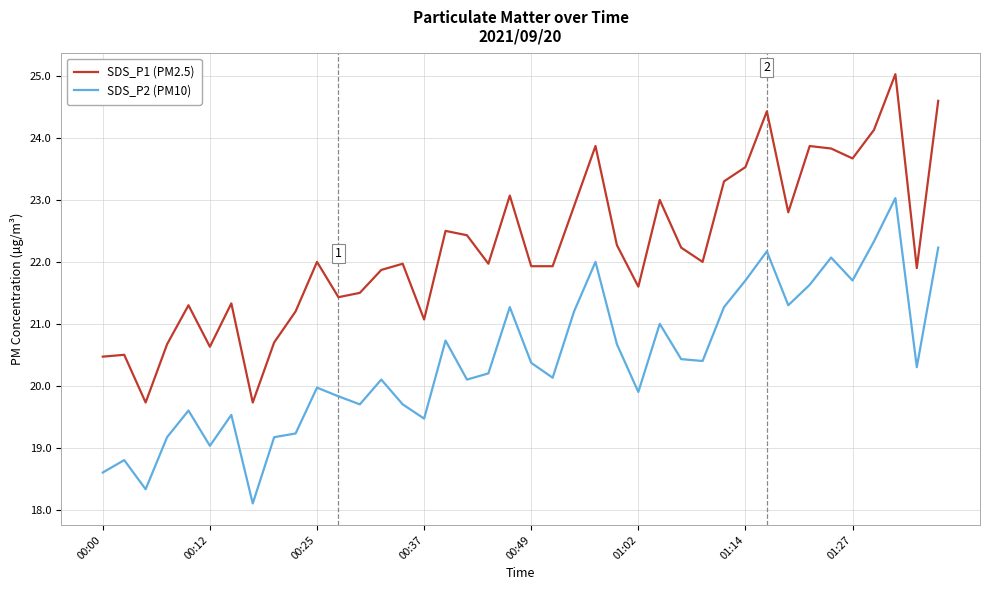

Rank the series by their maximum value, from lowest to highest.

SDS_P2 (PM10), SDS_P1 (PM2.5)